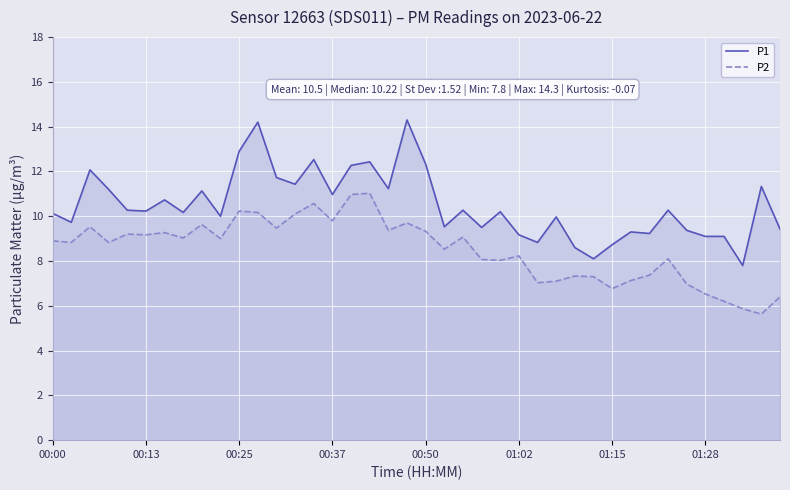

What are all the series names shown in the legend?

P1, P2